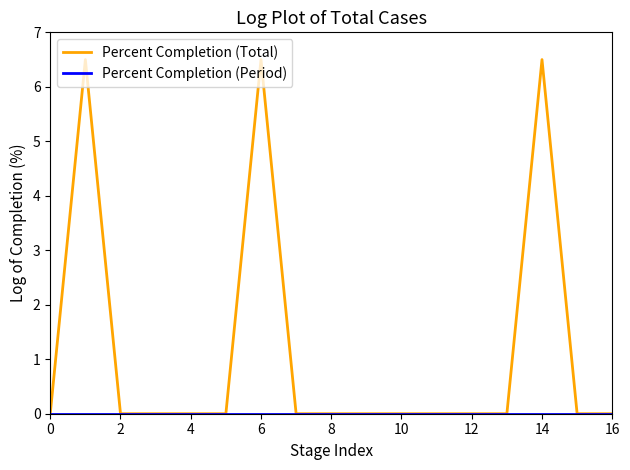

Does the chart have visible grid lines?

No